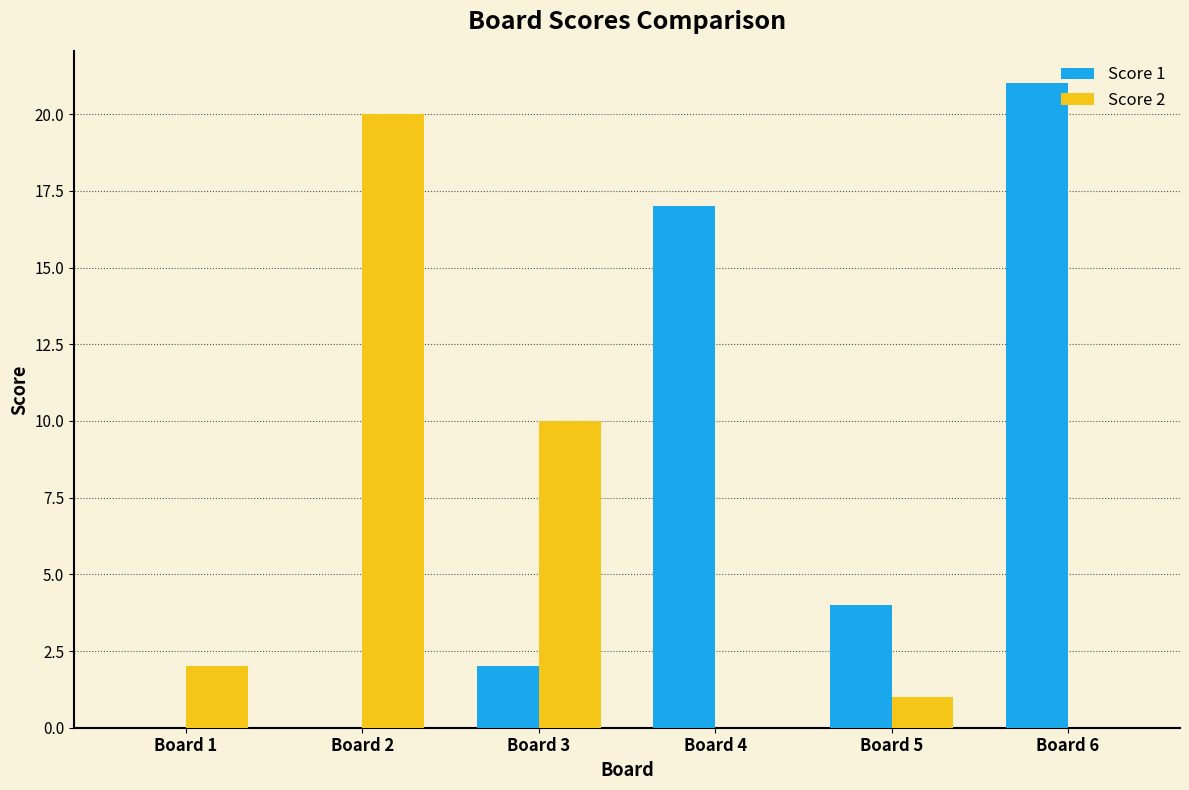

What is the highest value of the Score 1 series?

21